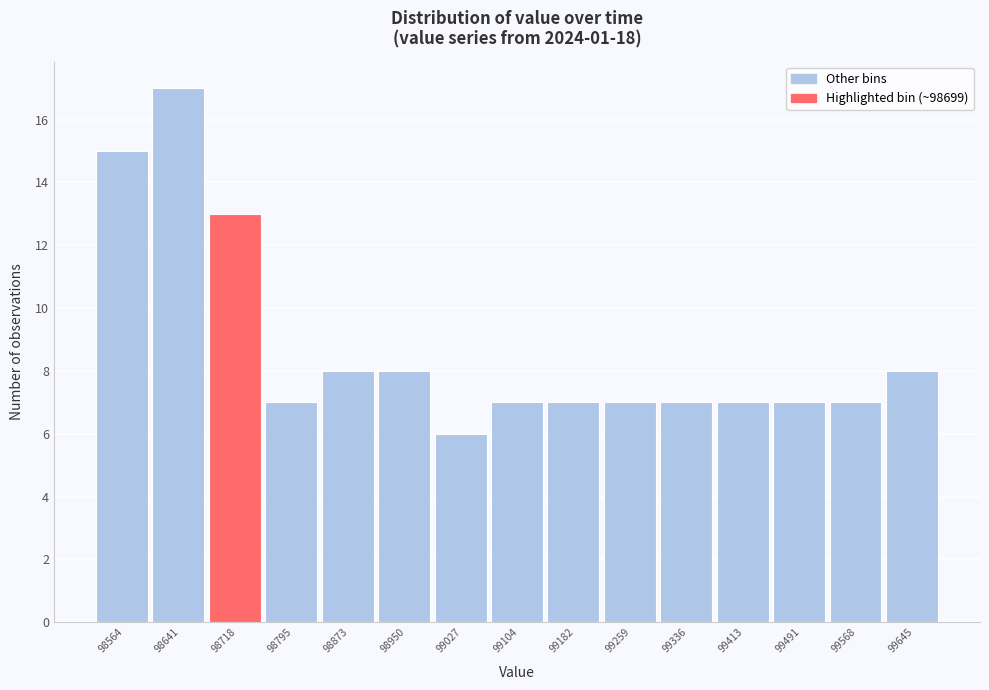

Reading left to right, list every bar in this chart as the range it spans on the x-axis followed by its height. Neither the bar edges nor the heights are printed on the chart, so give them approximately, as read against the axes.

98530 to 98600: 15
98600 to 98680: 17
98680 to 98760: 13
98760 to 98830: 7
98830 to 98910: 8
98910 to 98990: 8
98990 to 99070: 6
99070 to 99140: 7
99140 to 99220: 7
99220 to 99300: 7
99300 to 99380: 7
99380 to 99450: 7
99450 to 99530: 7
99530 to 99610: 7
99610 to 99680: 8